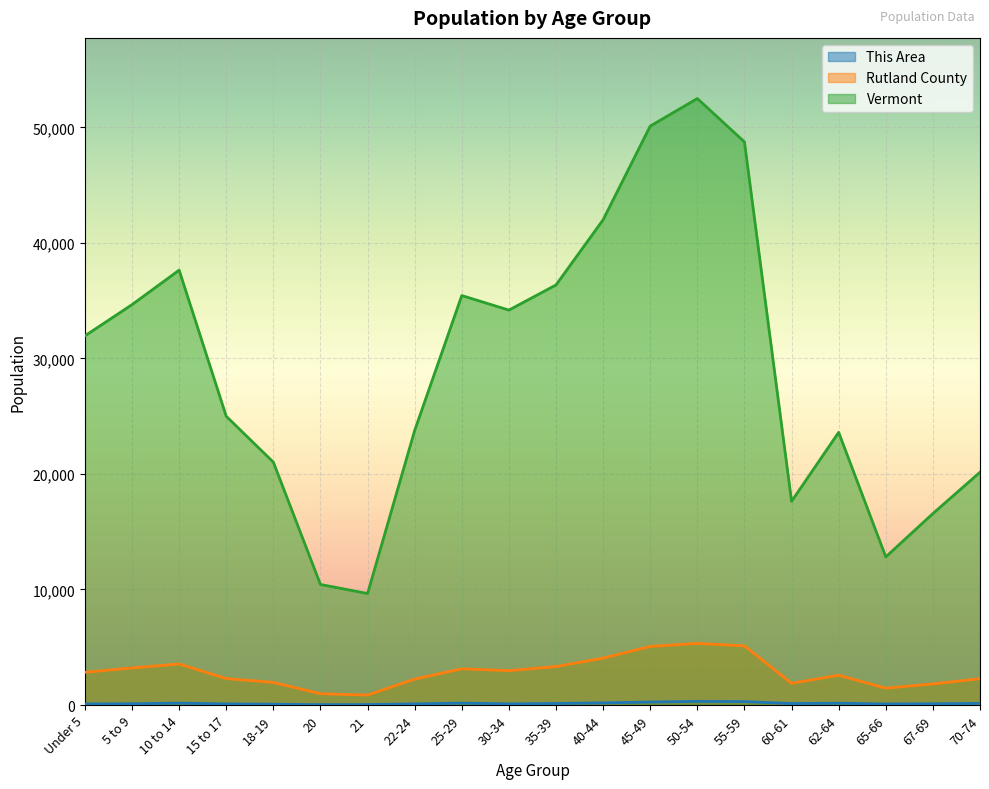

What is the maximum value shown in the chart?

52493